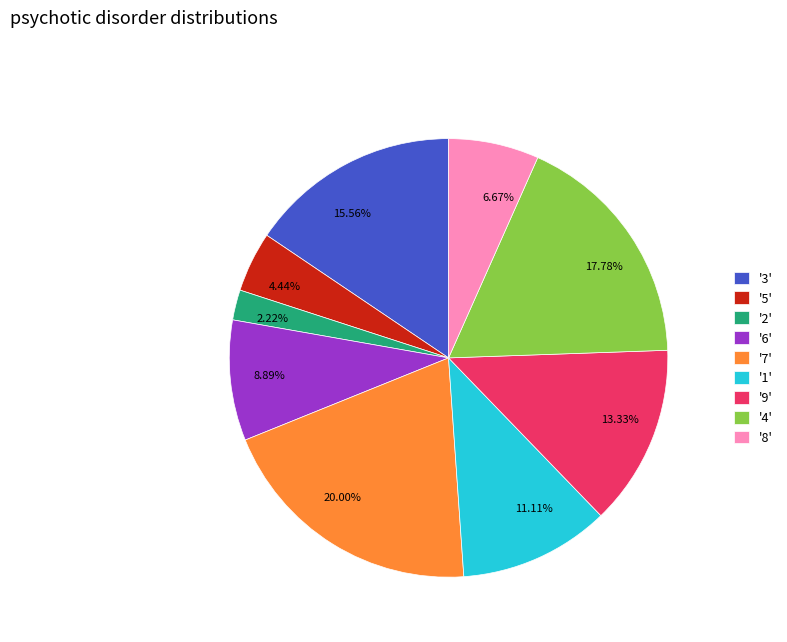

What is the ratio of the value at '3' to the value at '9'?

1.2